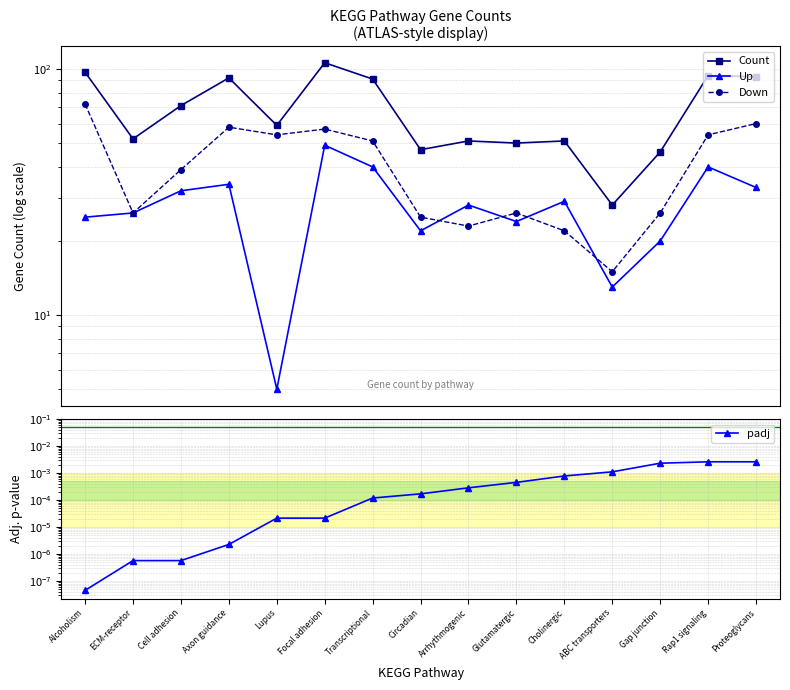

Count the number of categories in the chart.

15